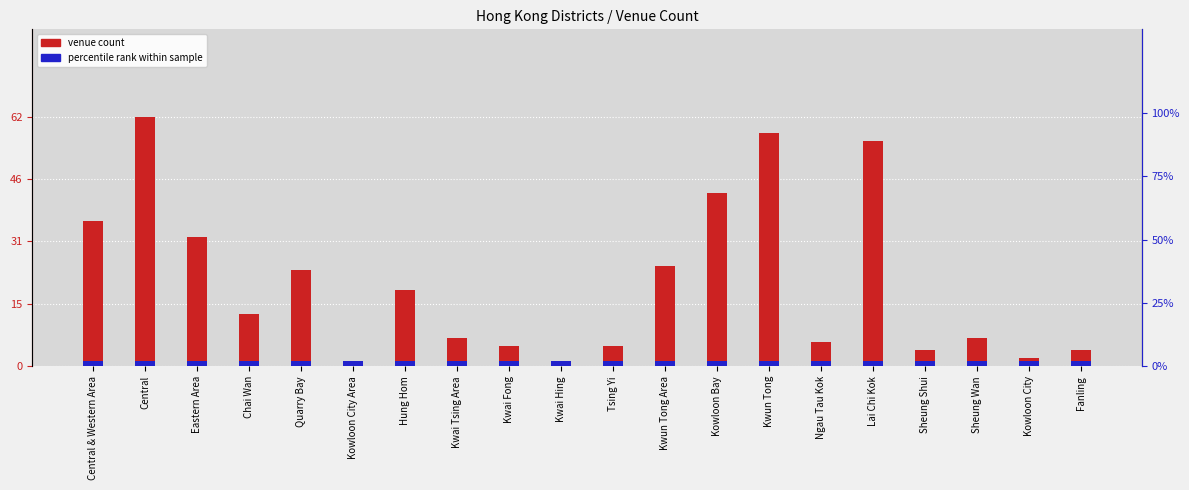

Where is venue count nearest to the value 31?

Eastern Area